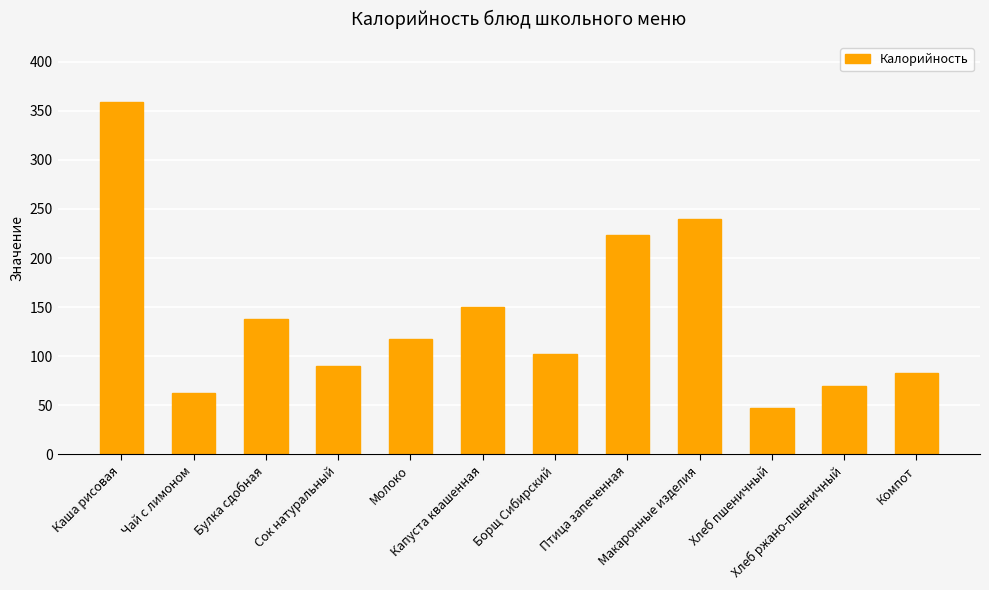

What is the difference between the second highest and second lowest values?

176.9